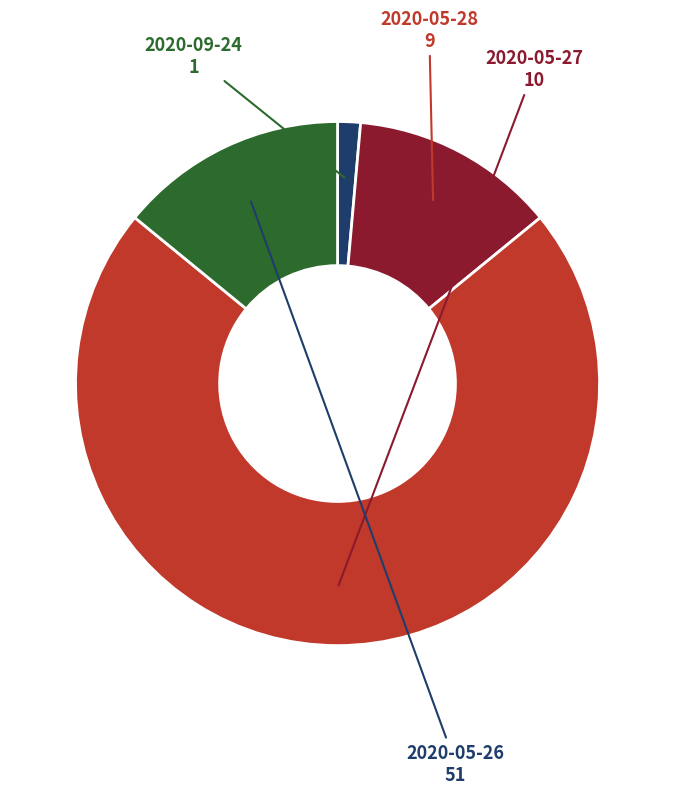

Is the sum of 2020-05-26 and 2020-09-24 greater than half?

No